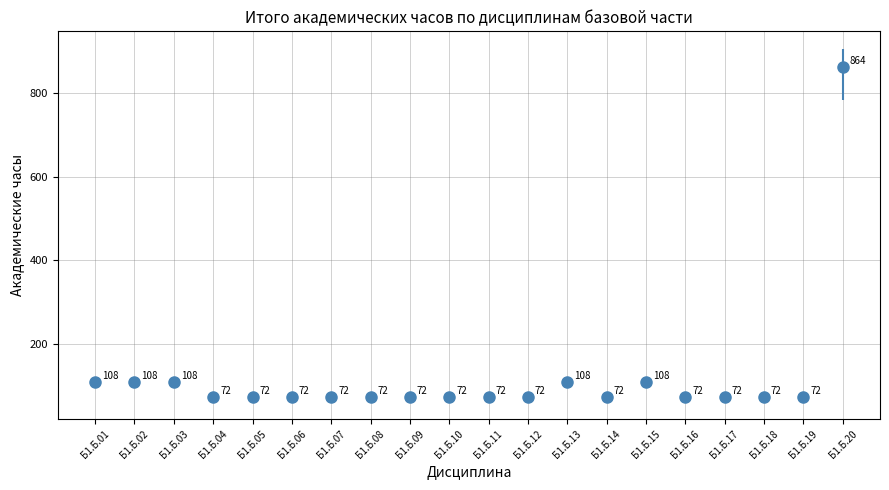

The value at Б1.Б.15 is 108. True or false?

True